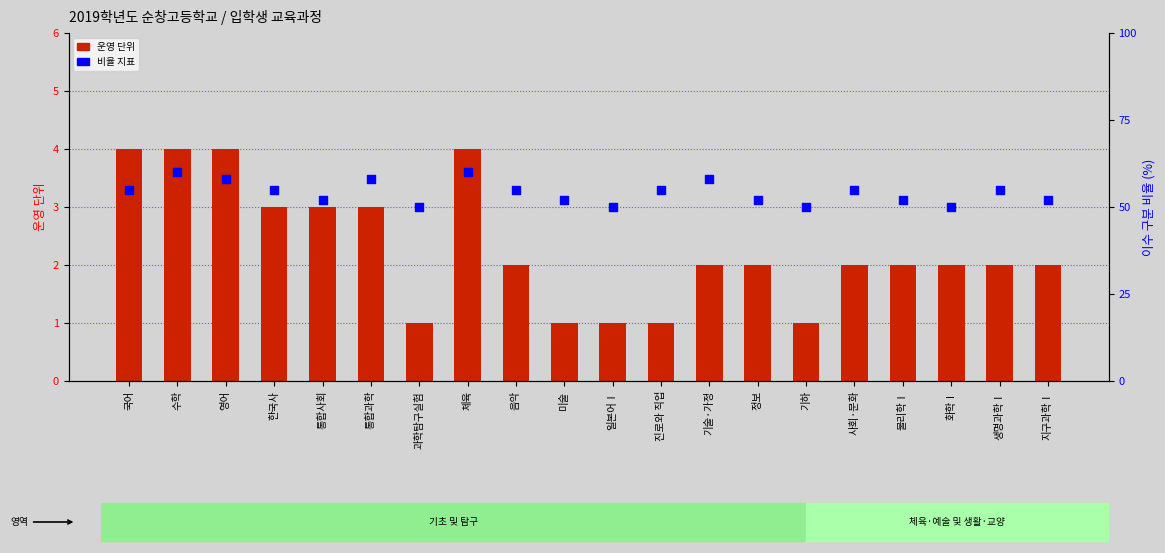

Which series contains the highest Y value?

비율 지표